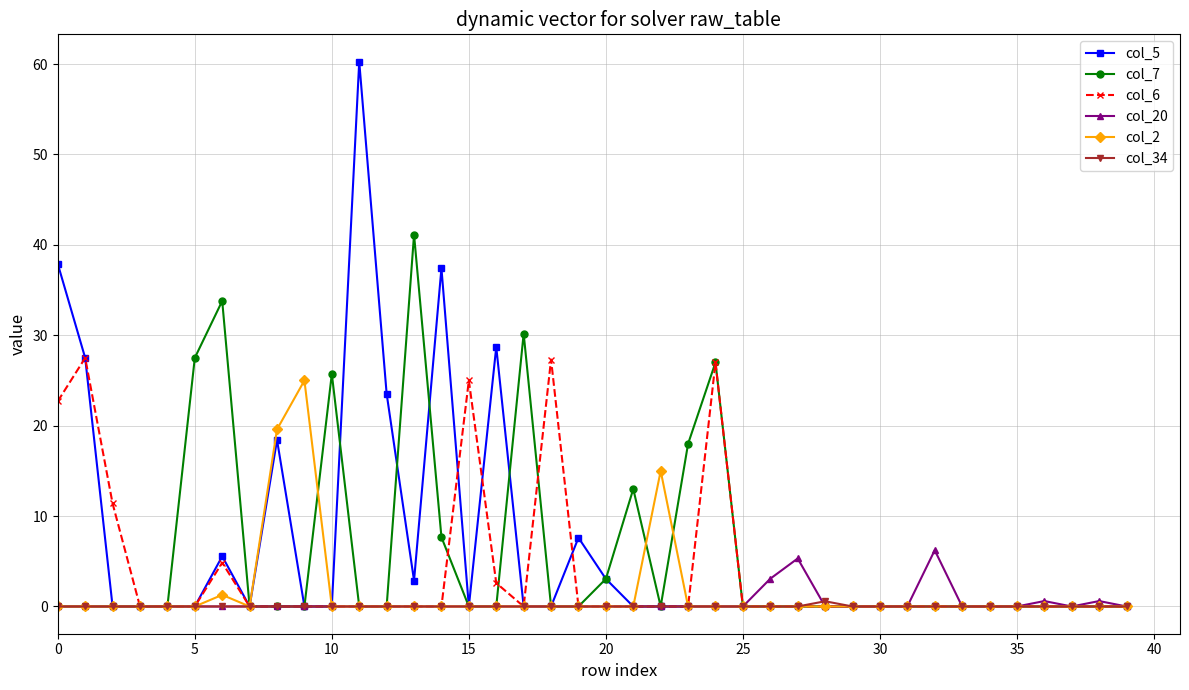

Does the chart have visible grid lines?

Yes